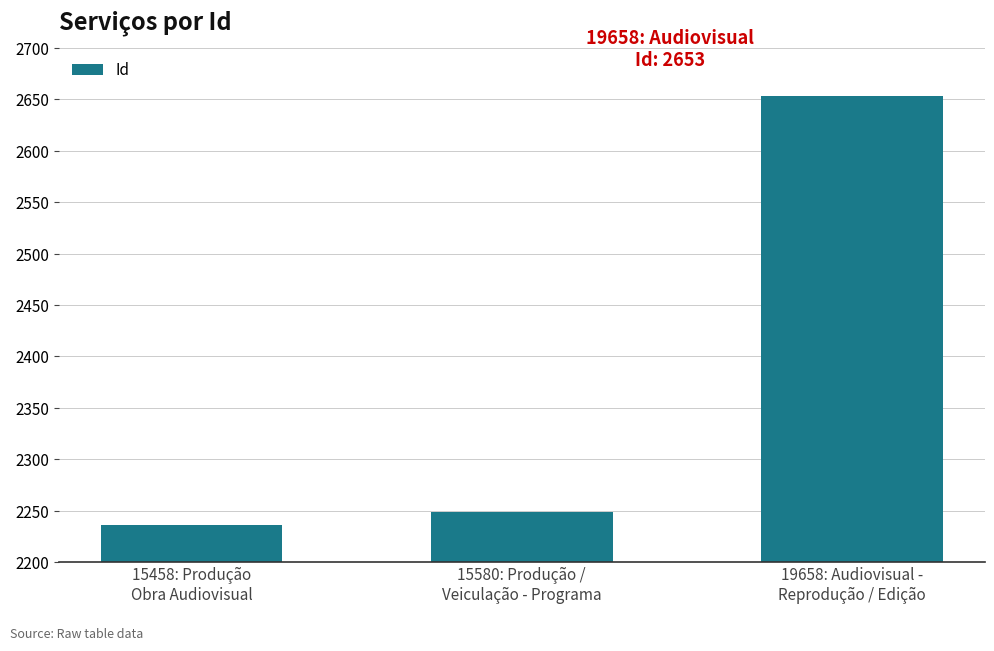

What is the sum of the values at 19658: Audiovisual -
Reprodução / Edição and 15458: Produção
Obra Audiovisual?

4889